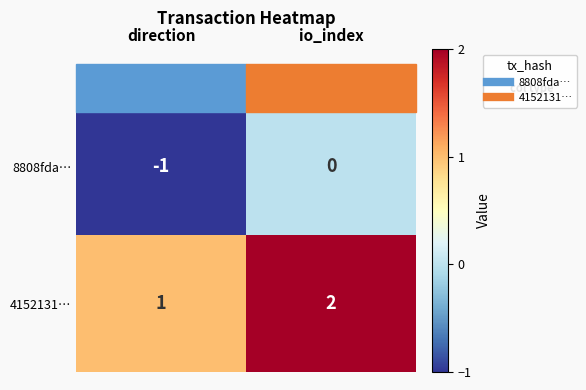

What is the sum of all 4152131… values?

3